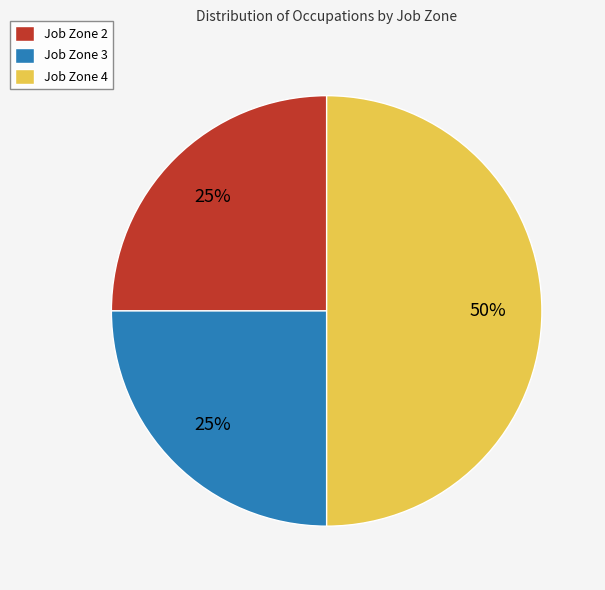

To the nearest percent, what portion does Job Zone 3 represent?

25%